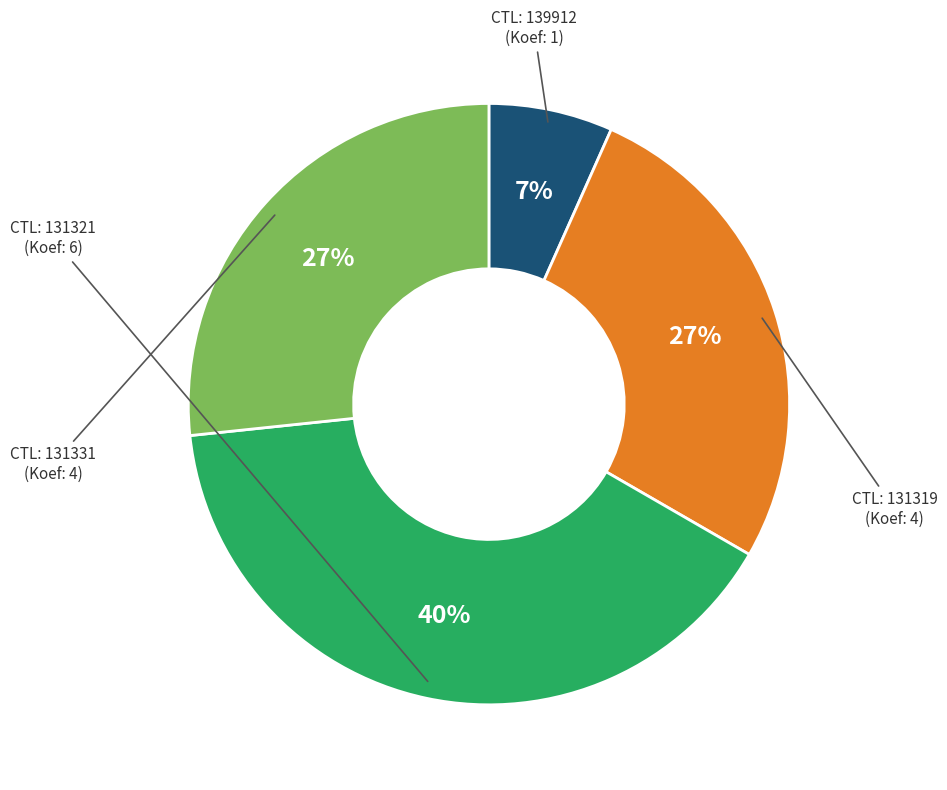

Does any single category account for the majority?

No